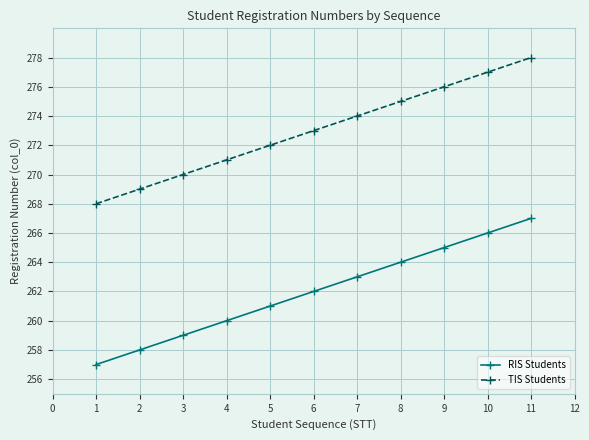

Reading left to right, extract all data points from this chart.

RIS Students: 257	258	259	260	261	262	263	264	265	266	267
TIS Students: 268	269	270	271	272	273	274	275	276	277	278